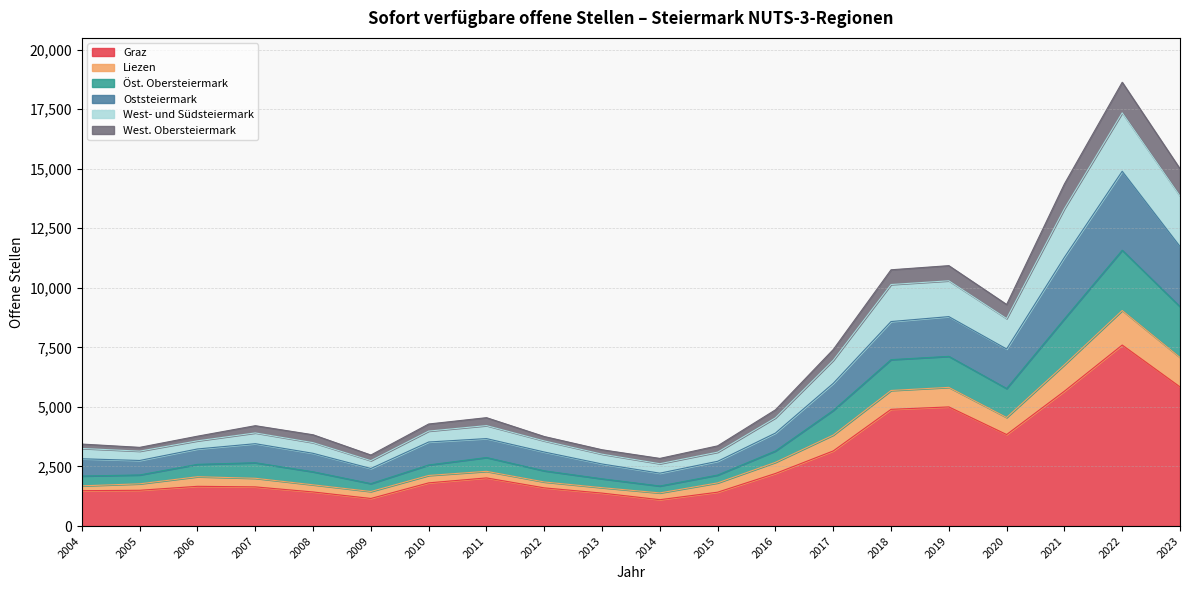

What is the lowest value of the Graz series?

1107